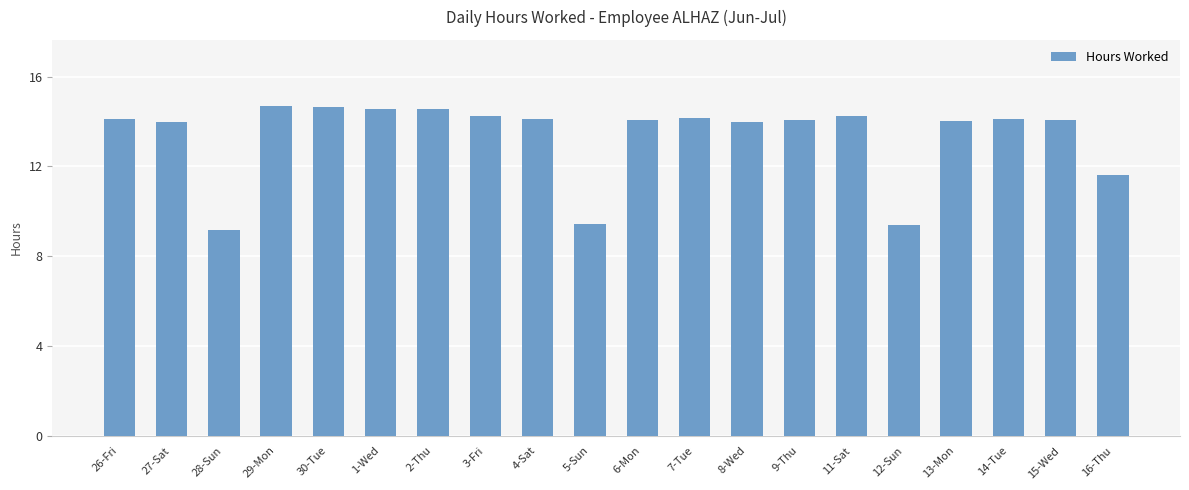

How many series are shown in this chart?

1